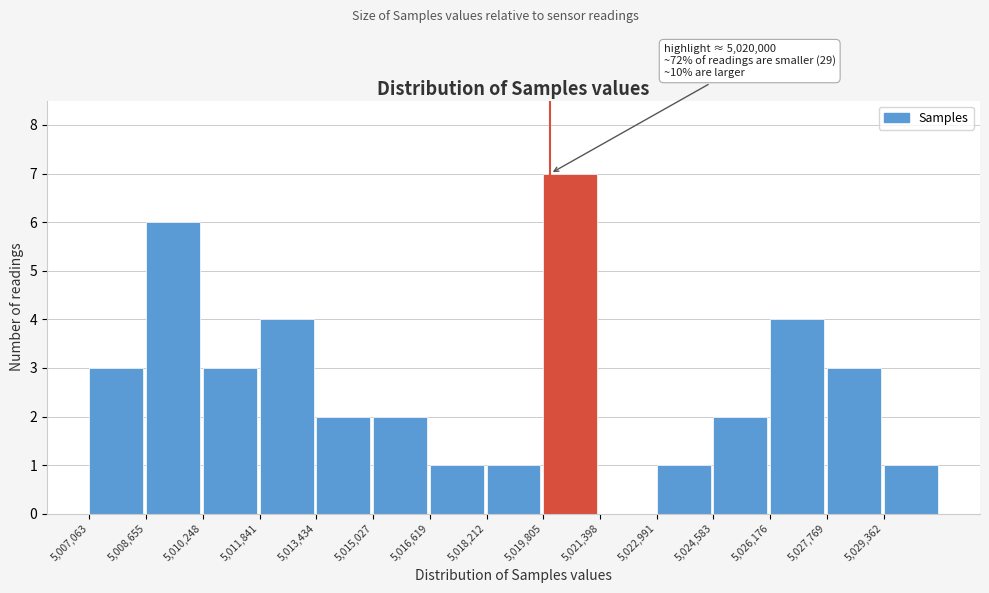

Which range on the x-axis has the tallest bar?

5019800 to 5021400